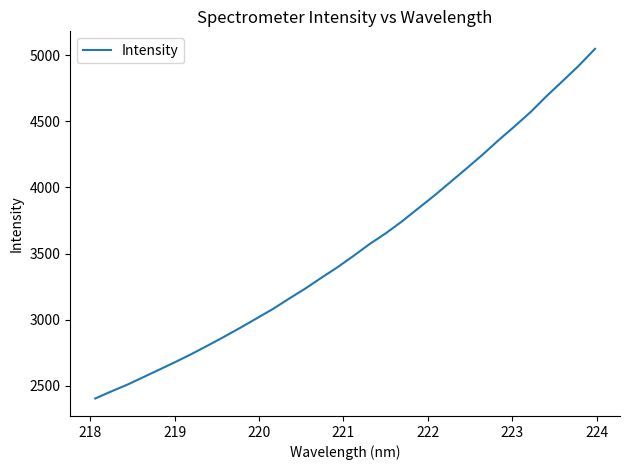

What is the difference between the maximum and minimum values?

2641.6